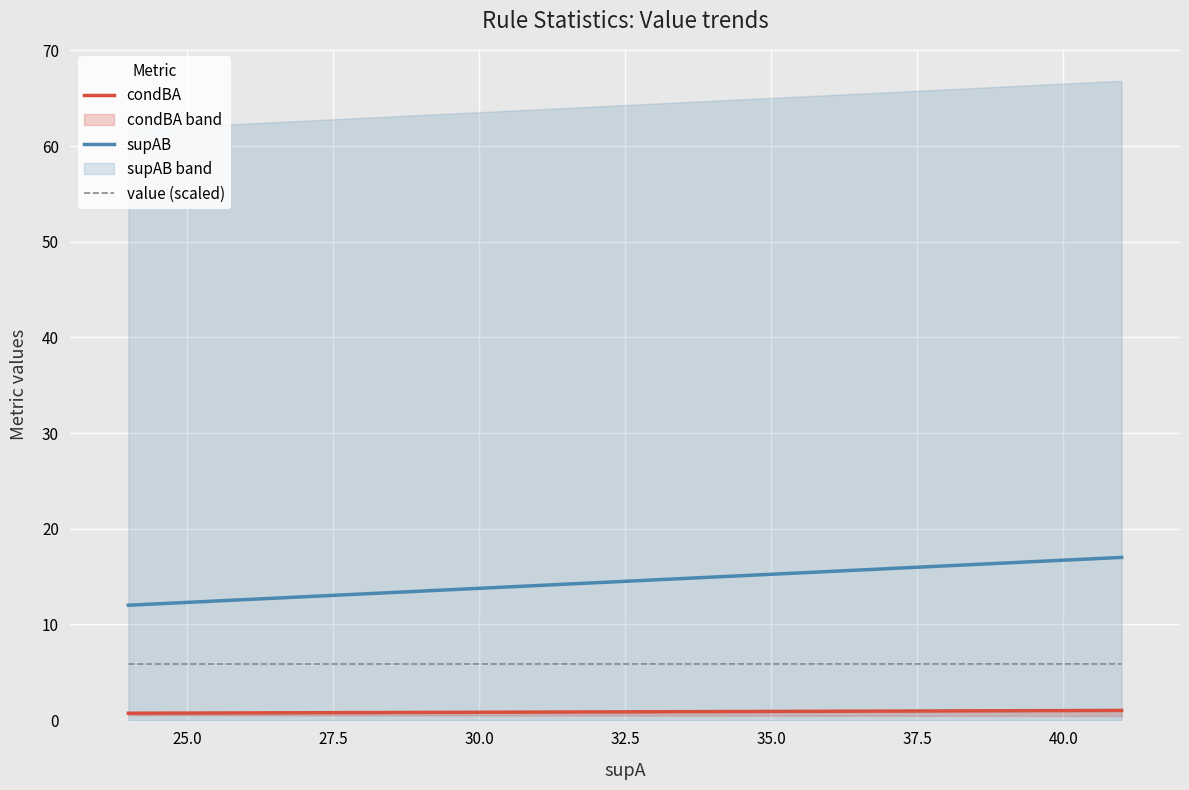

Which series has the widest spread of values?

supAB